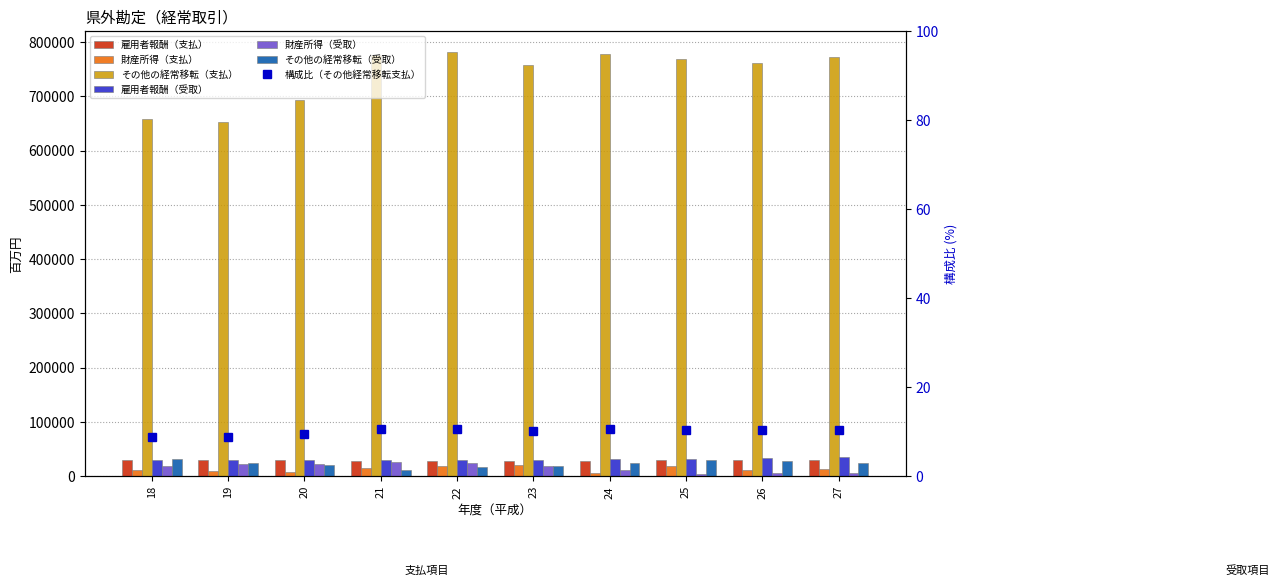

At which label does 雇用者報酬（支払） first exceed 29644?

18